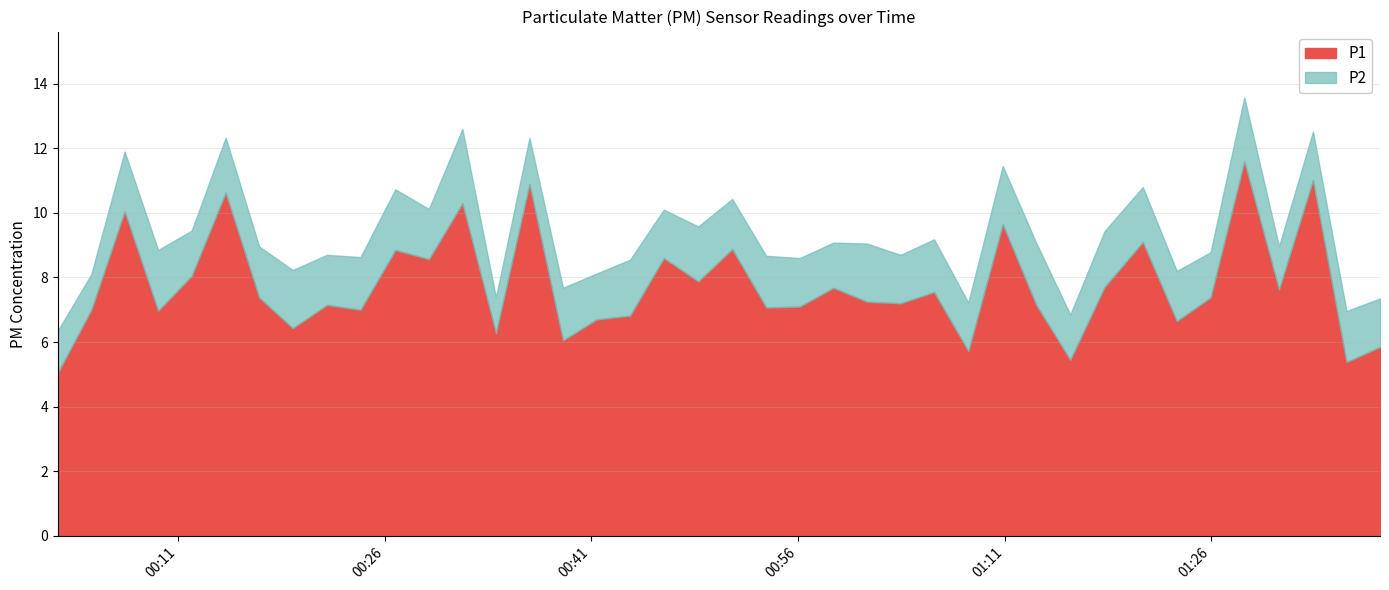

What is the minimum value shown in the chart?

1.1